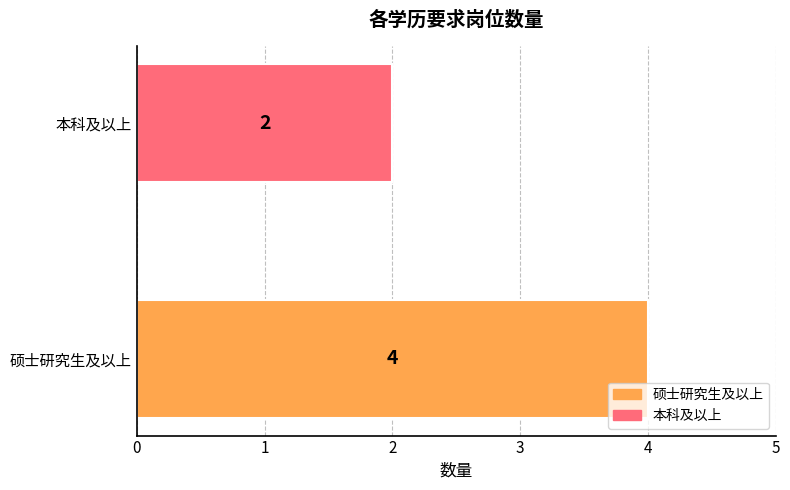

What is the minimum value shown in the chart?

2